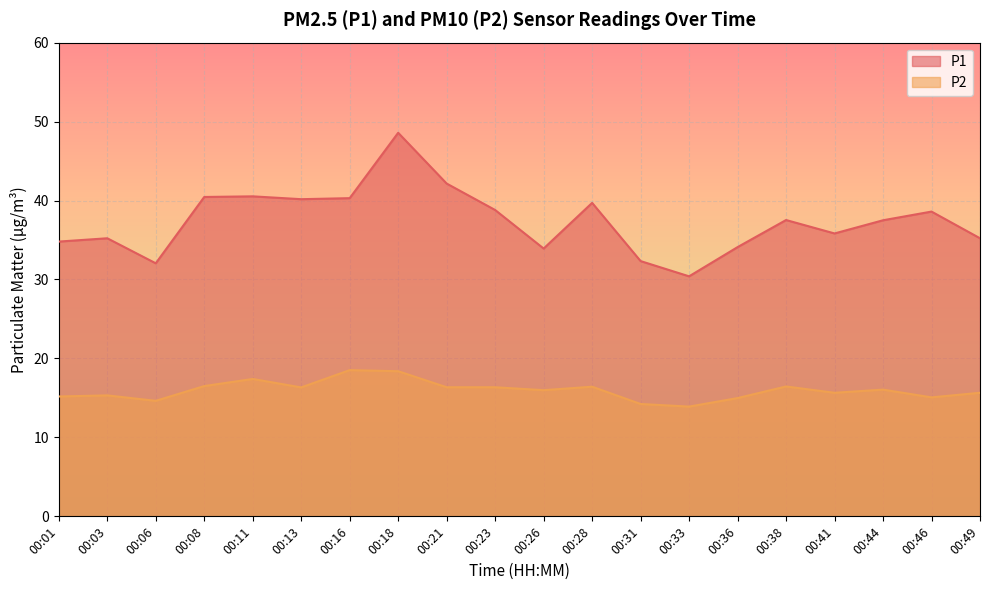

Where is P1 nearest to the value 39?

00:23